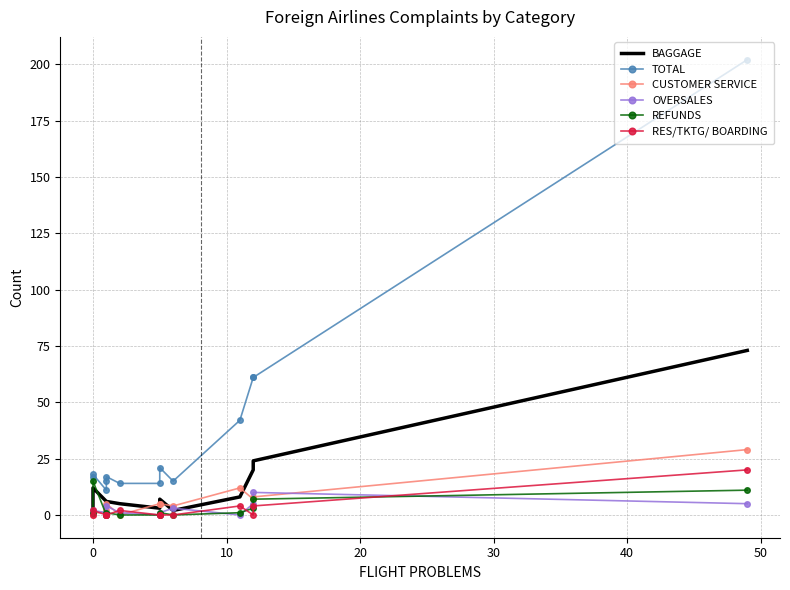

In CUSTOMER SERVICE, how many points are lower than both neighbors (excluding endpoints)?

3